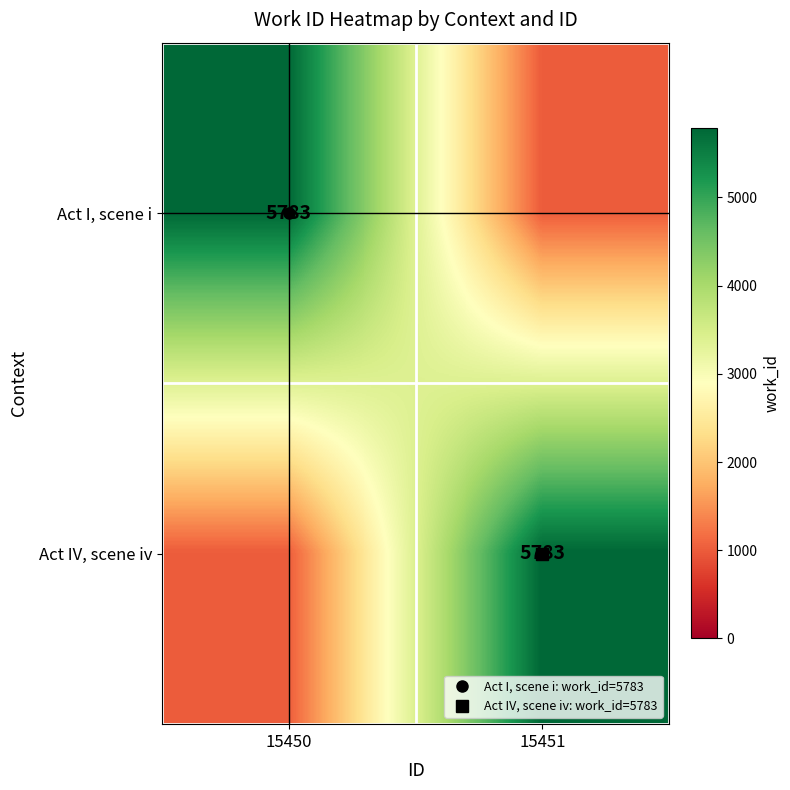

Is the value of Act I, scene i at 15451 greater than the value of Act IV, scene iv at 15450?

No